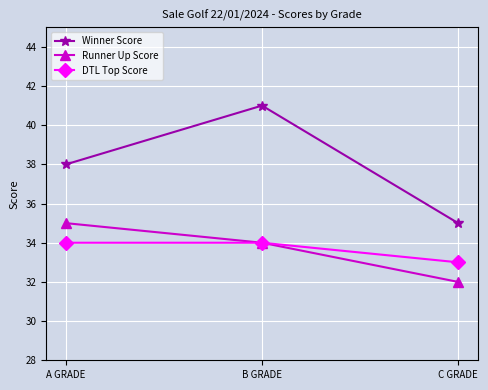

Reading right to left, transcribe all the data shown in this chart.

Winner Score: 35	41	38
Runner Up Score: 32	34	35
DTL Top Score: 33	34	34